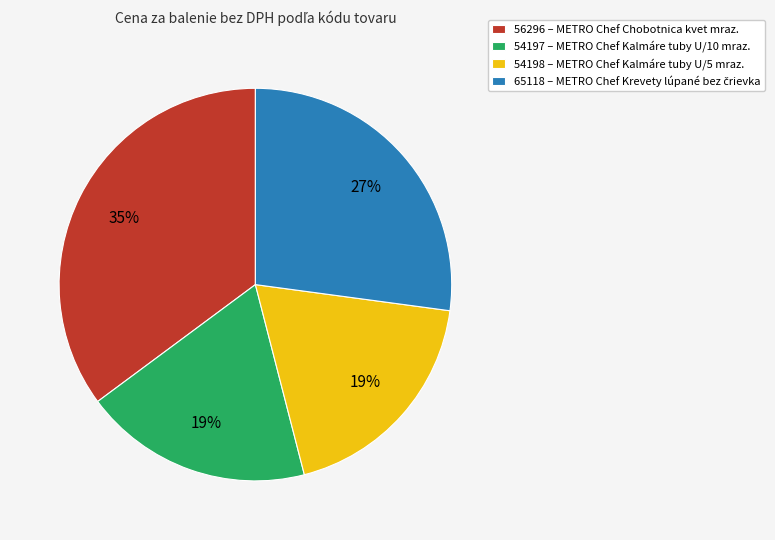

To the nearest percent, what is the combined percentage of 54197 and 56296?

54%